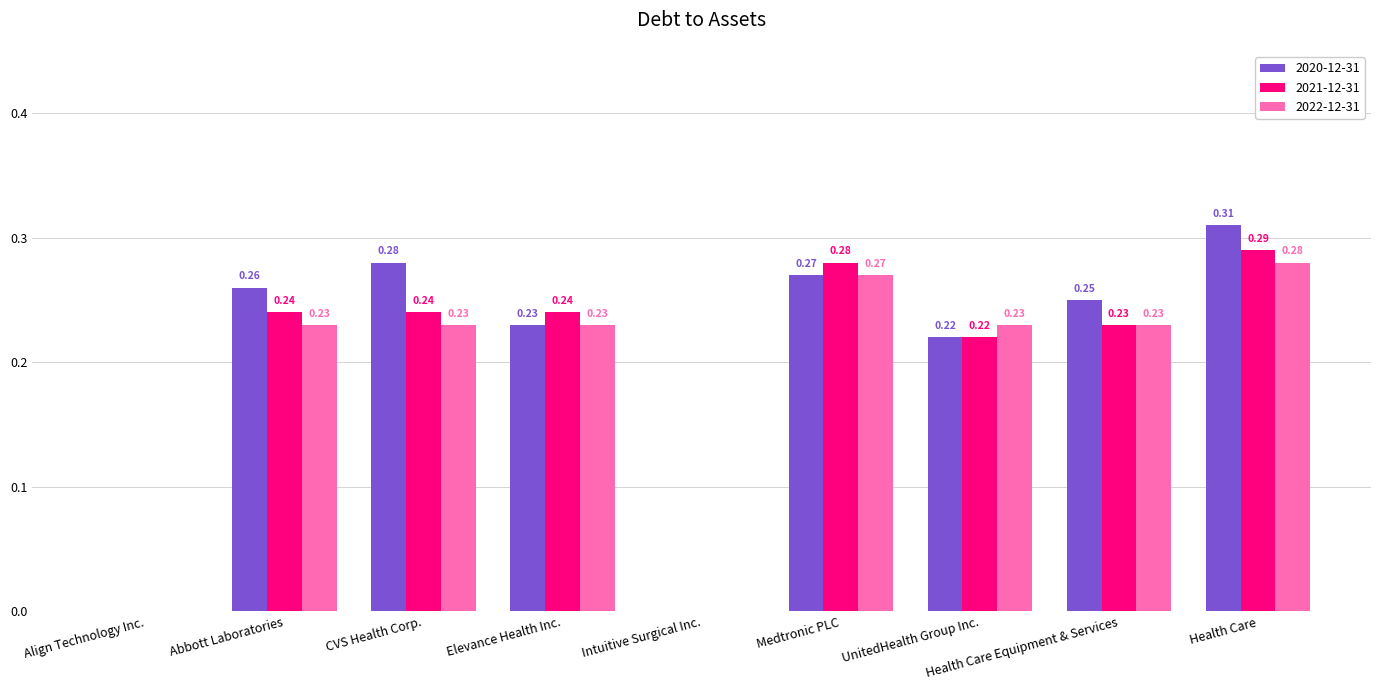

What is the sum of all 2020-12-31 values?

1.8